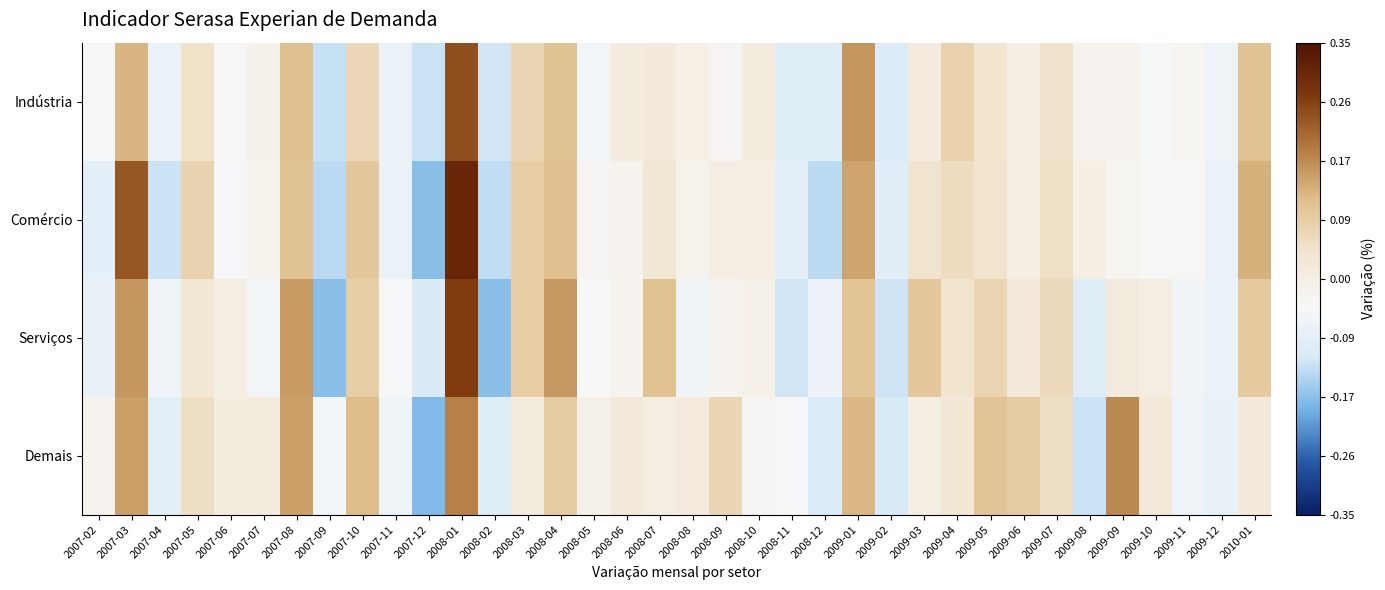

Reading right to left, what are all the values shown in this chart?

Indústria: 2010-01=0.1	2009-12=-0.1	2009-11=-0.0	2009-10=-0.0	2009-09=-0.0	2009-08=-0.0	2009-07=0.0	2009-06=-0.0	2009-05=0.0	2009-04=0.1	2009-03=0.0	2009-02=-0.1	2009-01=0.2	2008-12=-0.1	2008-11=-0.1	2008-10=0.0	2008-09=-0.0	2008-08=-0.0	2008-07=0.0	2008-06=0.0	2008-05=-0.0	2008-04=0.1	2008-03=0.1	2008-02=-0.1	2008-01=0.2	2007-12=-0.1	2007-11=-0.1	2007-10=0.1	2007-09=-0.1	2007-08=0.1	2007-07=-0.0	2007-06=-0.0	2007-05=0.0	2007-04=-0.1	2007-03=0.1	2007-02=-0.0
Comércio: 2010-01=0.1	2009-12=-0.1	2009-11=-0.0	2009-10=-0.0	2009-09=-0.0	2009-08=-0.0	2009-07=0.1	2009-06=0.0	2009-05=0.0	2009-04=0.1	2009-03=0.0	2009-02=-0.1	2009-01=0.1	2008-12=-0.1	2008-11=-0.1	2008-10=0.0	2008-09=0.0	2008-08=-0.0	2008-07=0.0	2008-06=-0.0	2008-05=-0.0	2008-04=0.1	2008-03=0.1	2008-02=-0.1	2008-01=0.3	2007-12=-0.2	2007-11=-0.1	2007-10=0.1	2007-09=-0.1	2007-08=0.1	2007-07=-0.0	2007-06=-0.0	2007-05=0.1	2007-04=-0.1	2007-03=0.2	2007-02=-0.1
Serviços: 2010-01=0.1	2009-12=-0.1	2009-11=-0.1	2009-10=0.0	2009-09=0.0	2009-08=-0.1	2009-07=0.1	2009-06=0.0	2009-05=0.1	2009-04=0.0	2009-03=0.1	2009-02=-0.1	2009-01=0.1	2008-12=-0.1	2008-11=-0.1	2008-10=-0.0	2008-09=-0.0	2008-08=-0.1	2008-07=0.1	2008-06=-0.0	2008-05=-0.0	2008-04=0.2	2008-03=0.1	2008-02=-0.2	2008-01=0.3	2007-12=-0.1	2007-11=-0.0	2007-10=0.1	2007-09=-0.2	2007-08=0.2	2007-07=-0.1	2007-06=0.0	2007-05=0.0	2007-04=-0.1	2007-03=0.2	2007-02=-0.1
Demais: 2010-01=0.0	2009-12=-0.1	2009-11=-0.1	2009-10=0.0	2009-09=0.2	2009-08=-0.1	2009-07=0.1	2009-06=0.1	2009-05=0.1	2009-04=0.0	2009-03=0.0	2009-02=-0.1	2009-01=0.1	2008-12=-0.1	2008-11=-0.0	2008-10=-0.0	2008-09=0.1	2008-08=0.0	2008-07=0.0	2008-06=0.0	2008-05=-0.0	2008-04=0.1	2008-03=0.0	2008-02=-0.1	2008-01=0.2	2007-12=-0.2	2007-11=-0.1	2007-10=0.1	2007-09=-0.1	2007-08=0.2	2007-07=0.0	2007-06=0.0	2007-05=0.1	2007-04=-0.1	2007-03=0.2	2007-02=-0.0